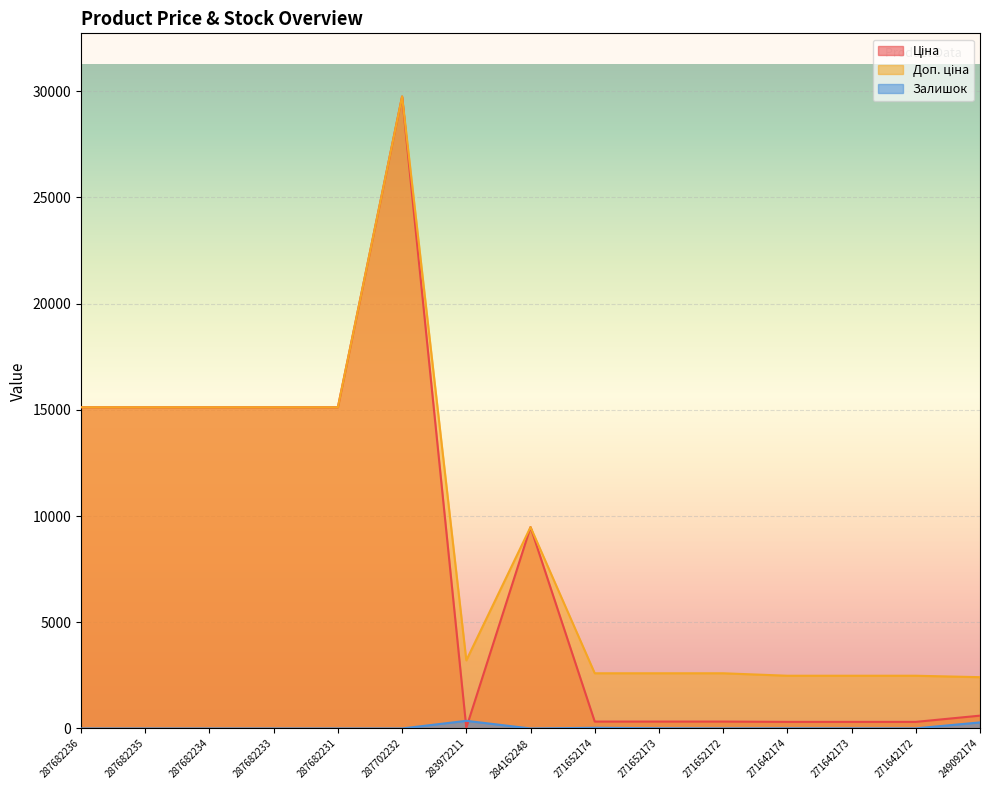

Is it true that Ціна equals 7384.8 at 287682233?

False